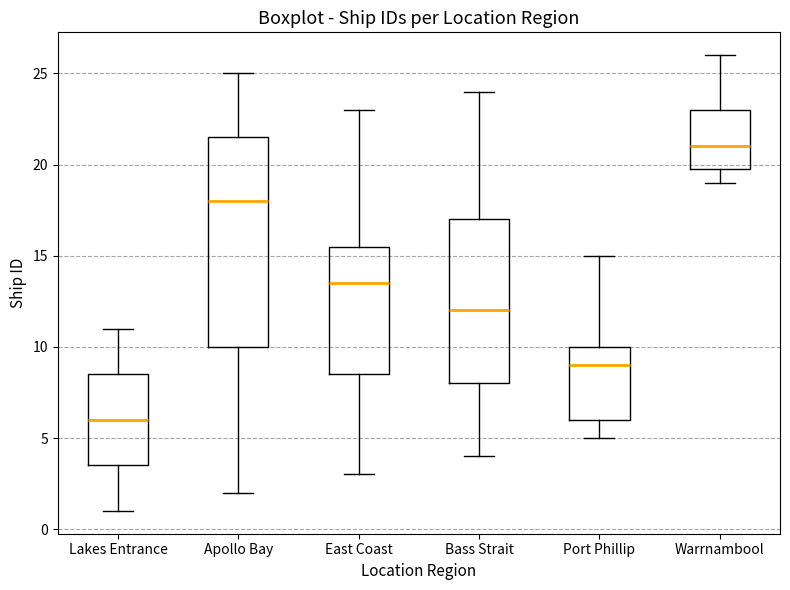

Comparing the boxes themselves (not the whiskers), which one is the tallest?

Apollo Bay